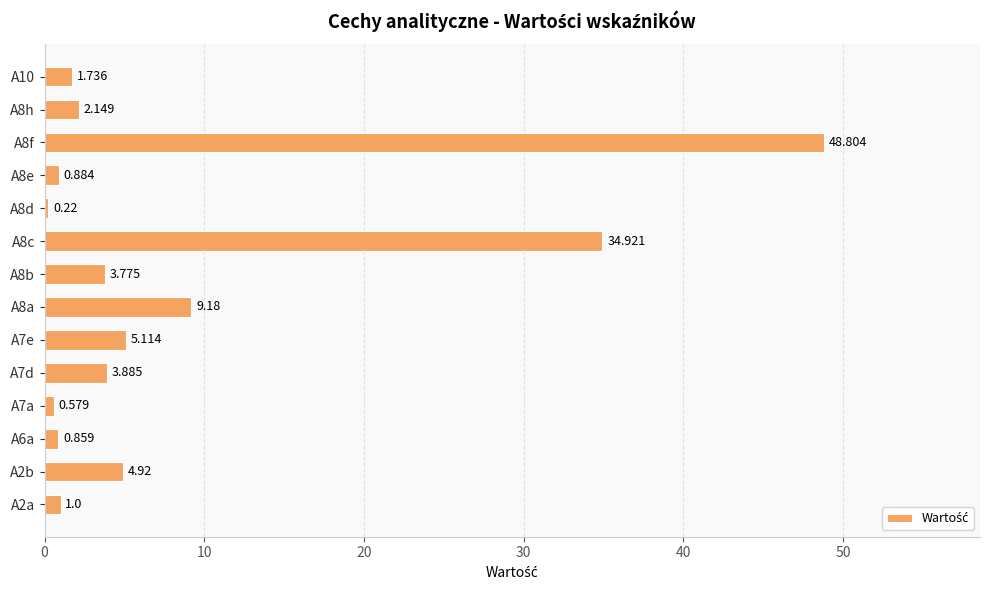

Rank the categories by value from lowest to highest.

A8d, A7a, A6a, A8e, A2a, A10, A8h, A8b, A7d, A2b, A7e, A8a, A8c, A8f